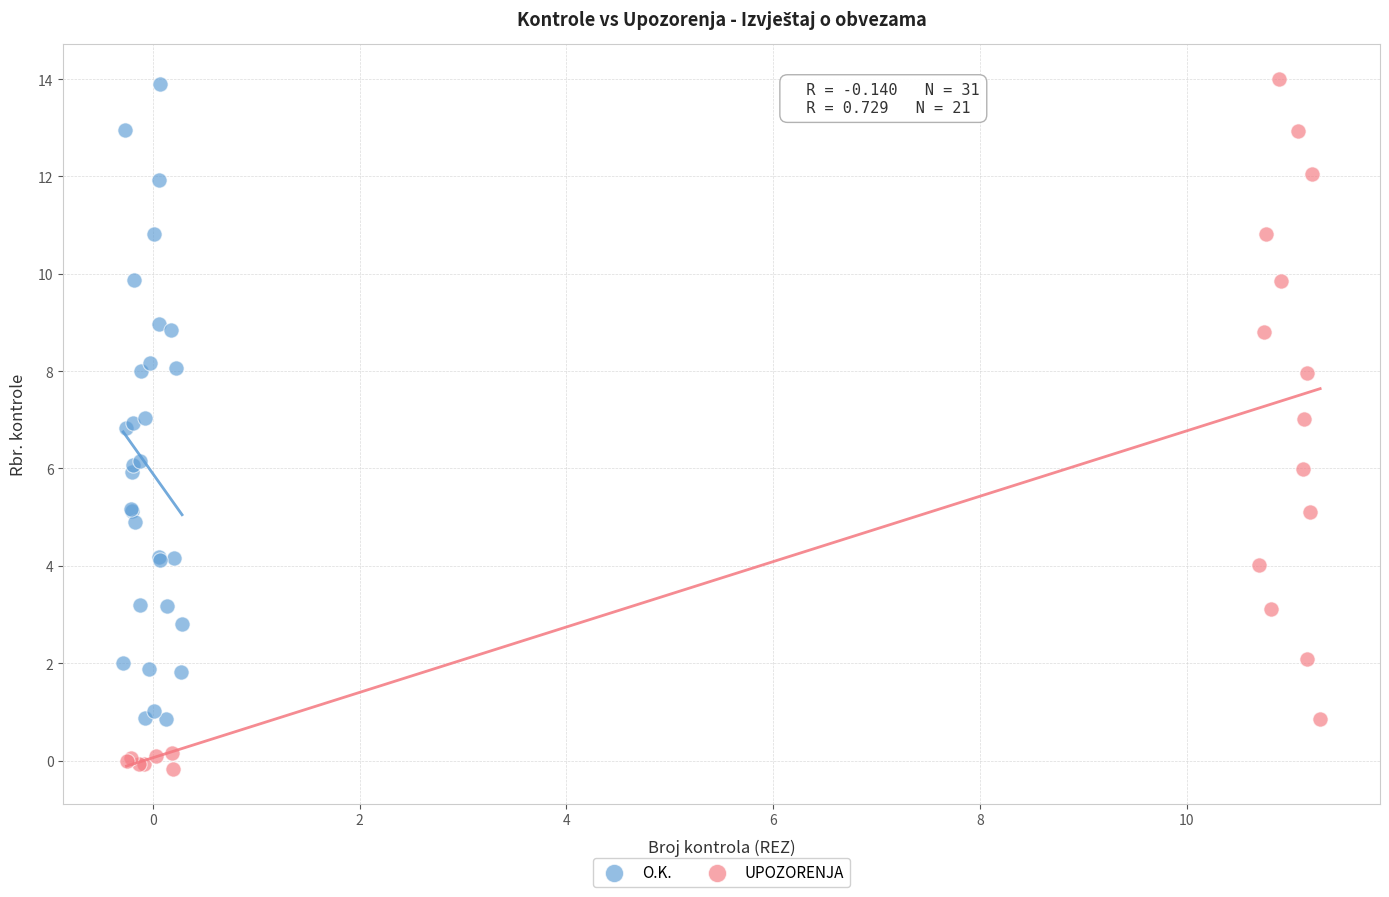

Which series has the largest Y range (max minus min)?

UPOZORENJA